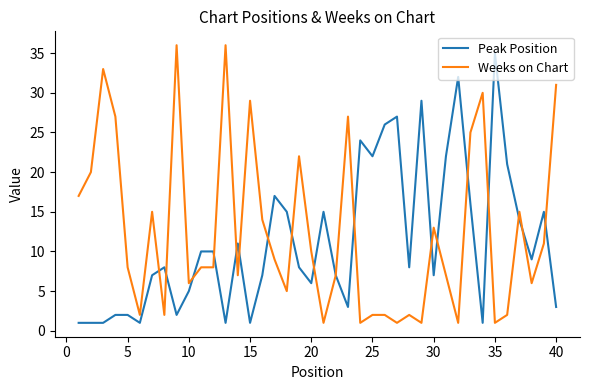

What is the lowest value of the Weeks on Chart series?

1